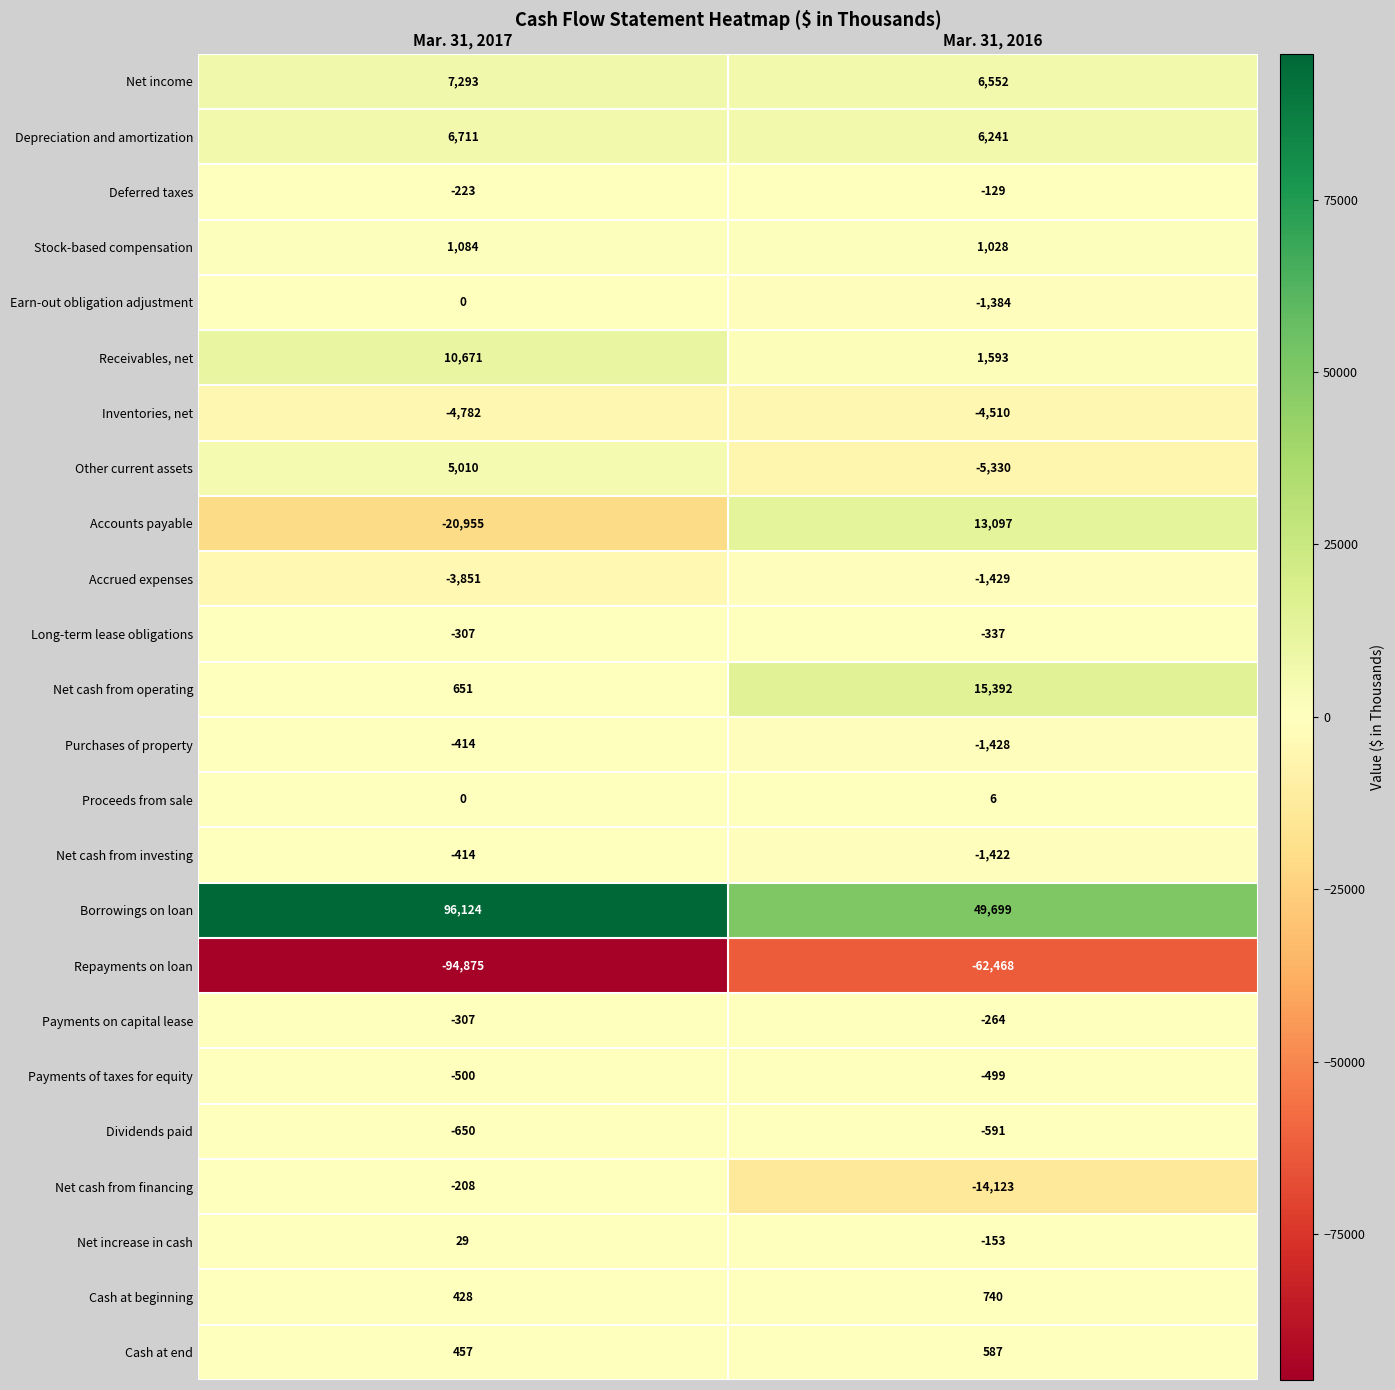

What is the average value of the Cash at end series?

522